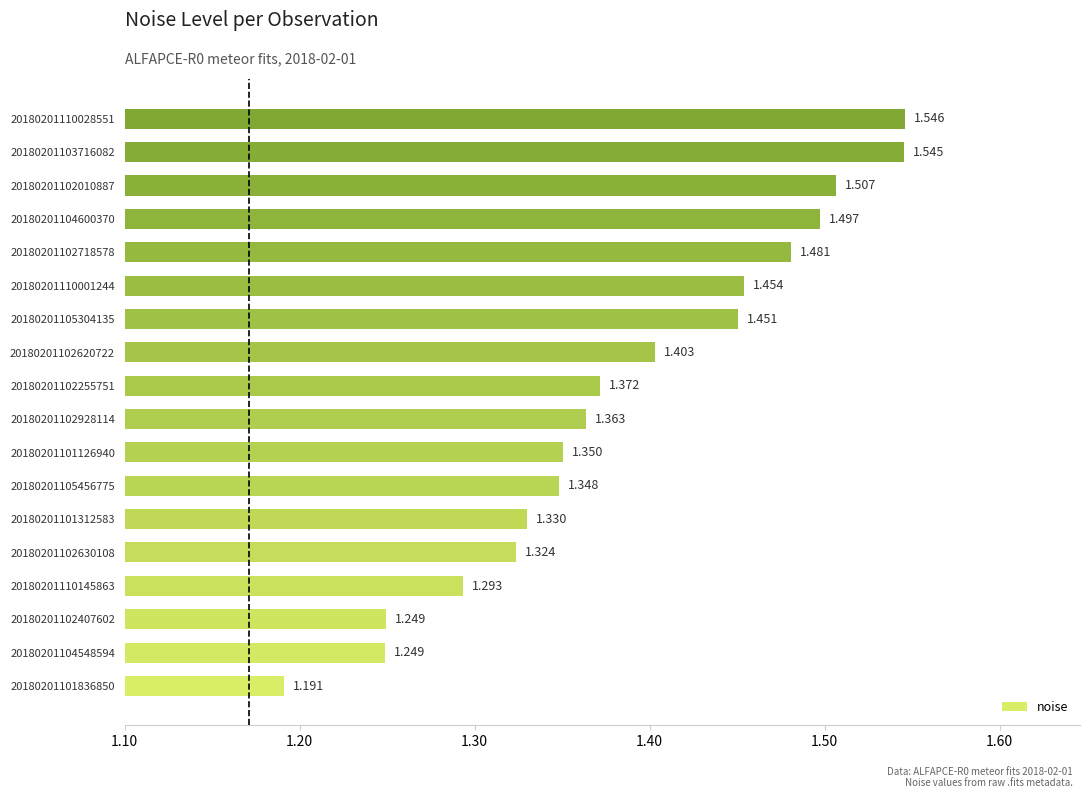

Which category has the highest value across all series?

20180201110028551